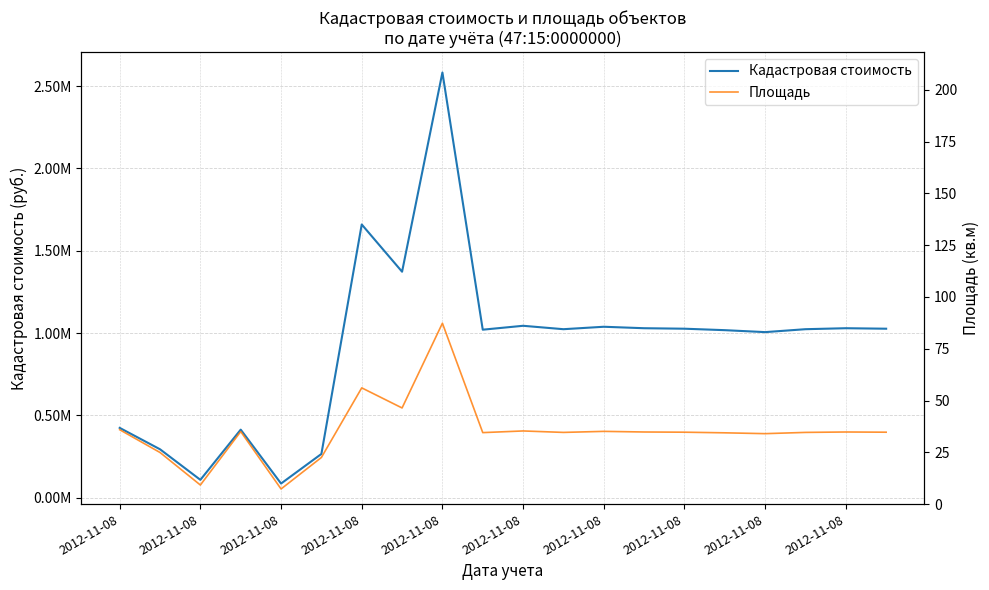

The Площадь series shows 56.1 at 2012-11-08. True or false?

True